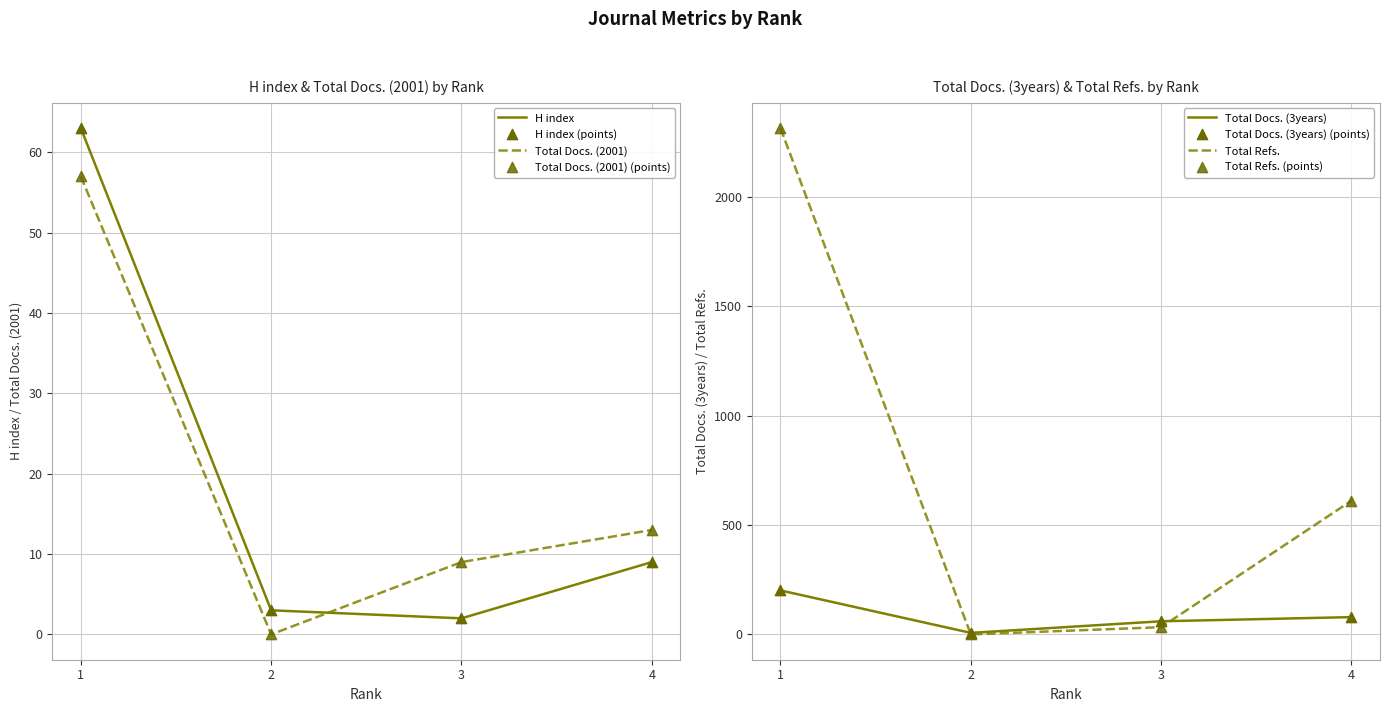

Which series contains the highest Y value?

Total Refs.